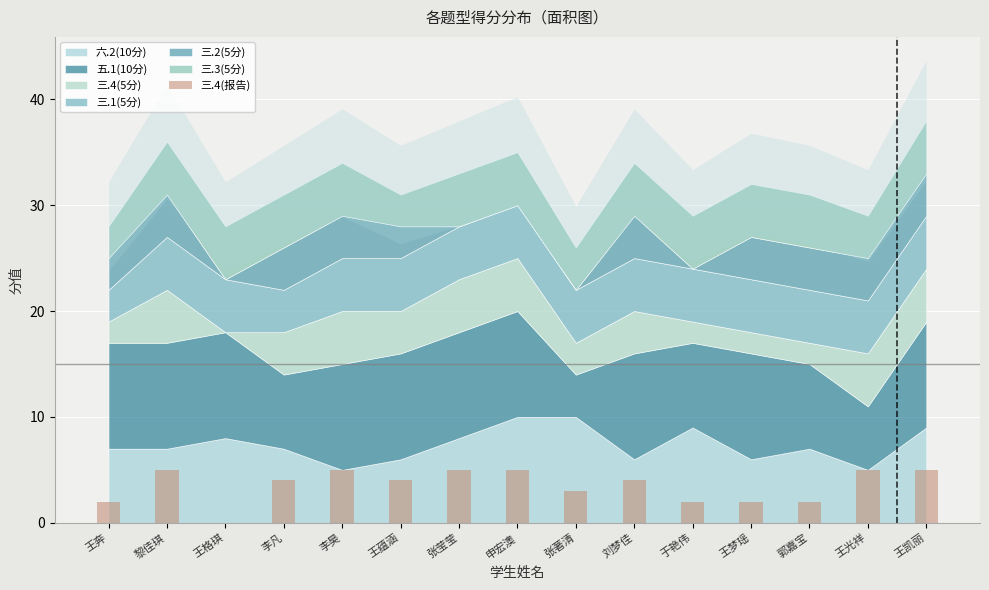

What is the sum of all values?

53